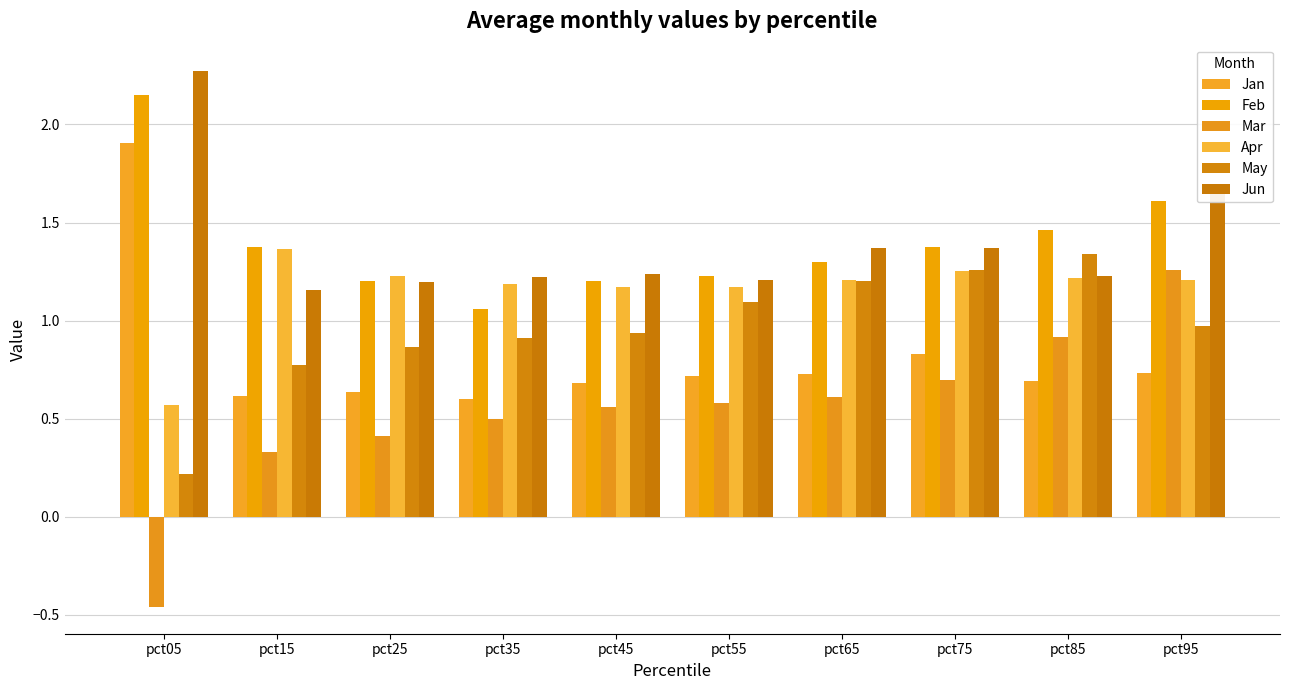

At which label is Jan closest to 1?

pct75